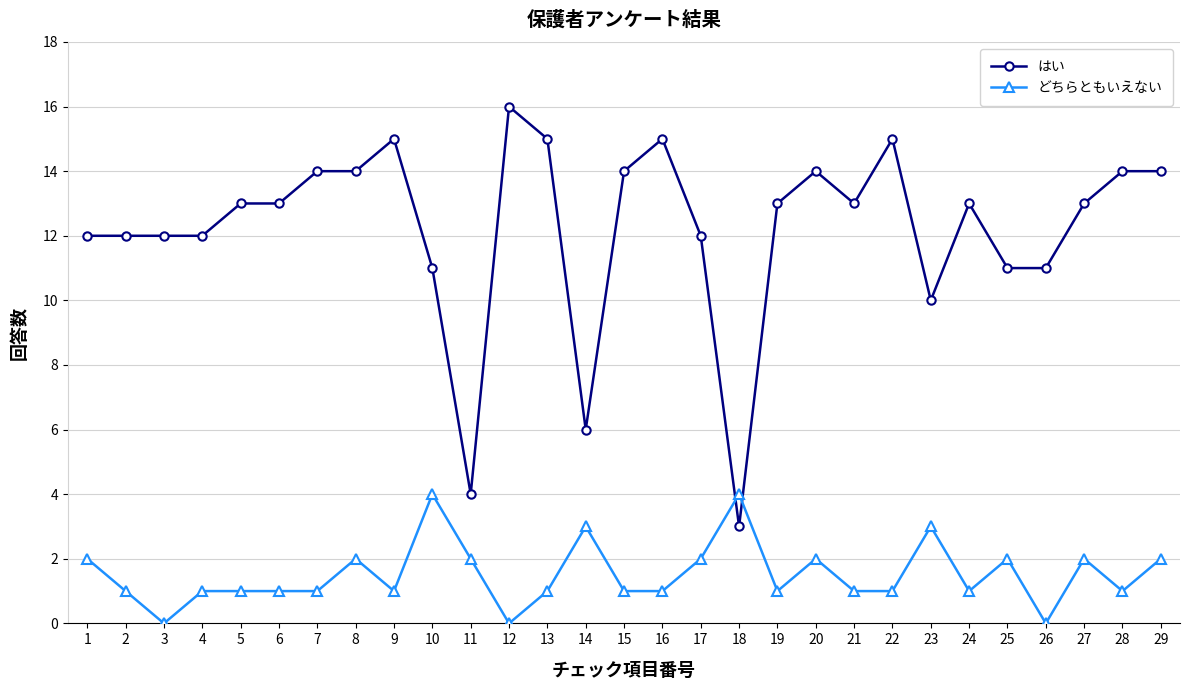

What is the maximum value for どちらともいえない?

4